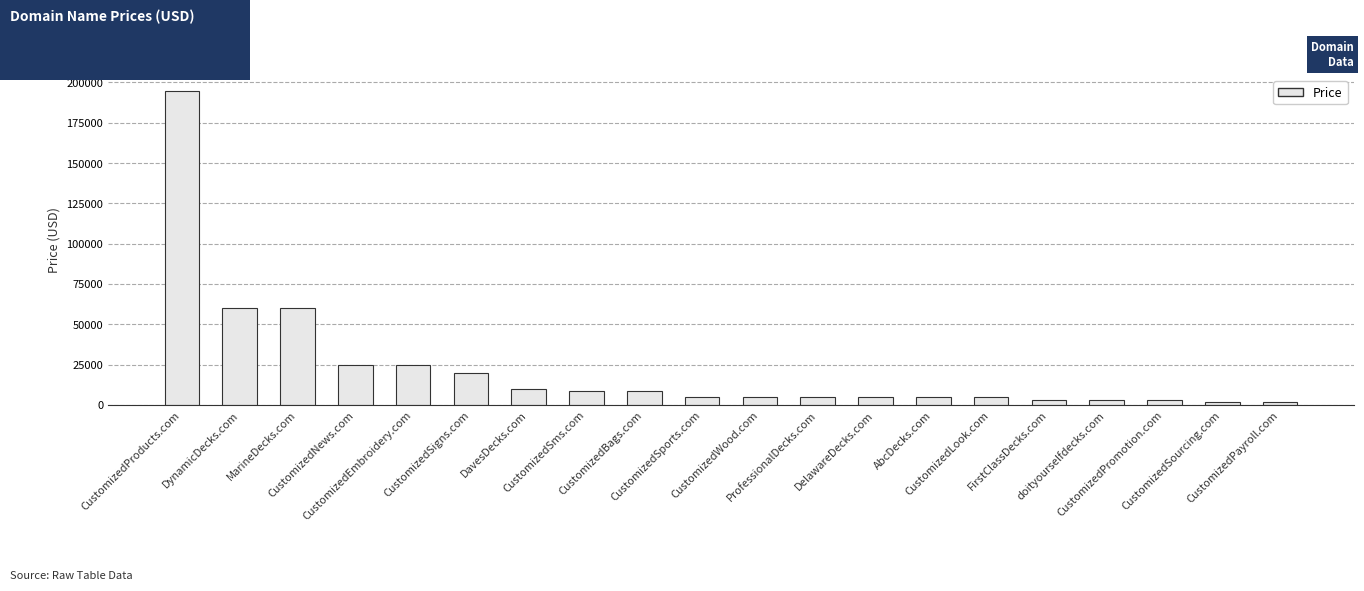

The chart shows a value of 8888 at CustomizedSms.com. True or false?

True